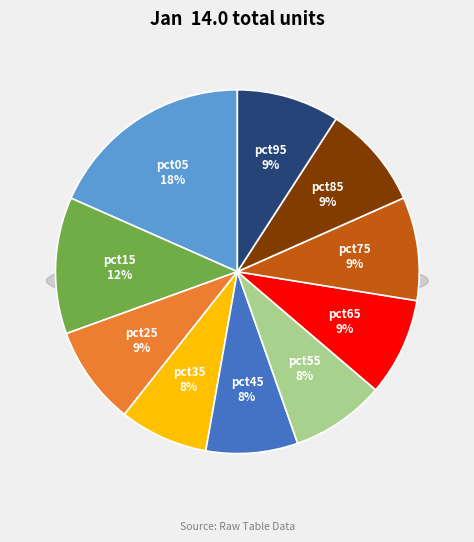

What percentage do pct45 and pct55 together represent?

16.5%